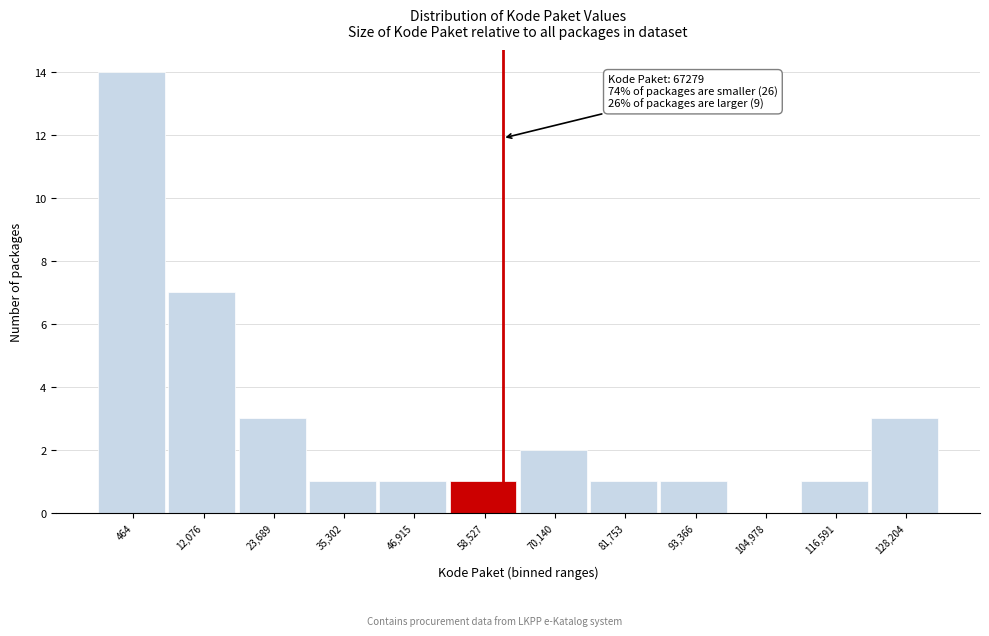

Reading right to left, what are all the values shown in this chart?

128,204=3	116,591=1	104,978=0	93,366=1	81,753=1	70,140=2	58,527=1	46,915=1	35,302=1	23,689=3	12,076=7	464=14